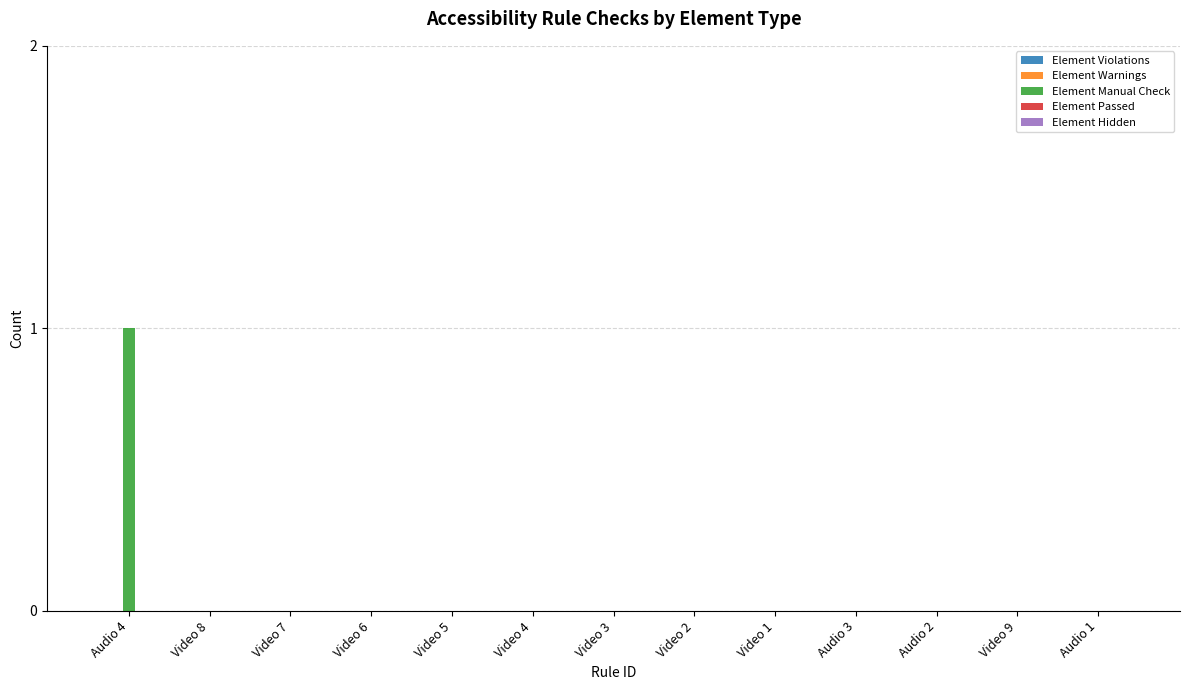

At which category does the chart reach its peak across all series?

Audio 4